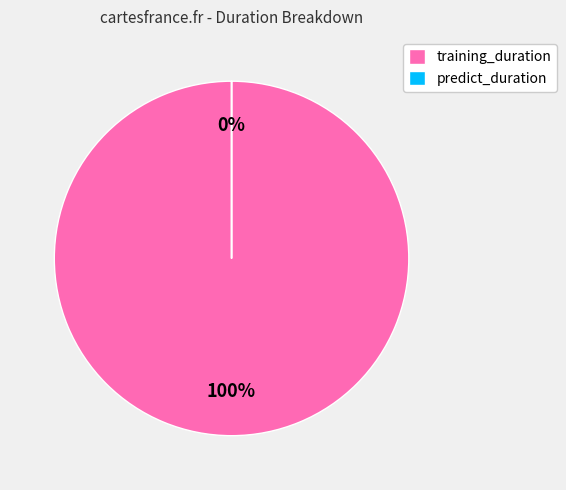

Which category accounts for the majority?

training_duration